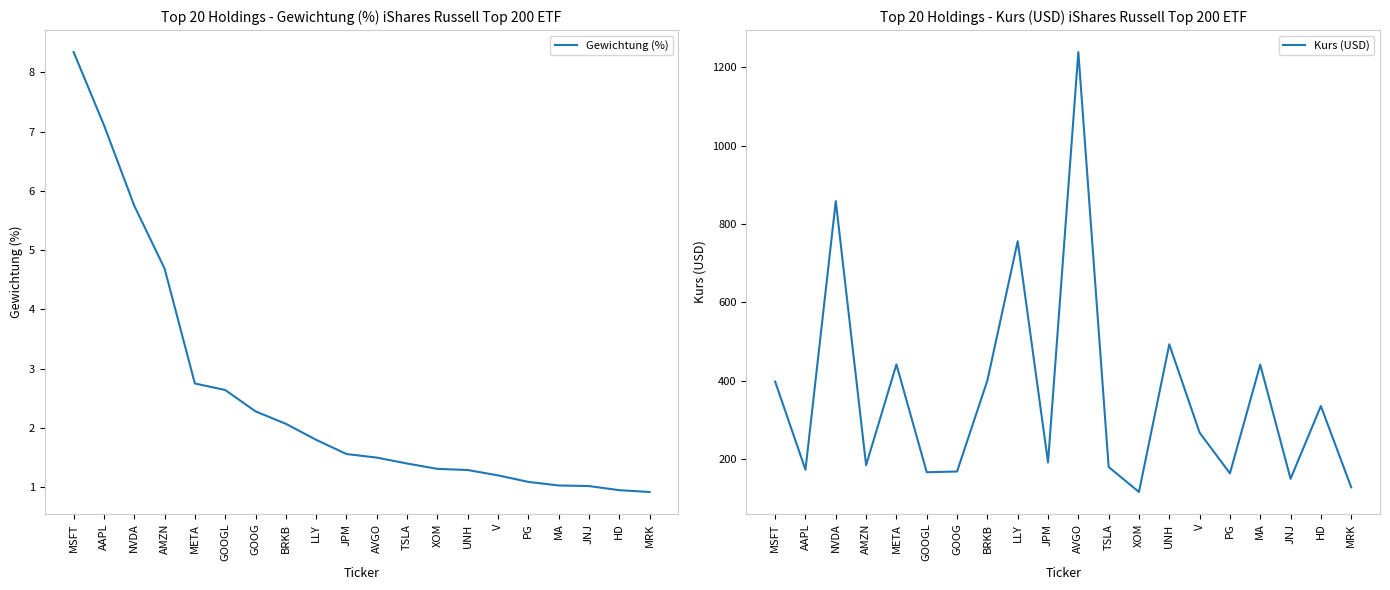

What value does the Kurs (USD) series have at MA?

441.1